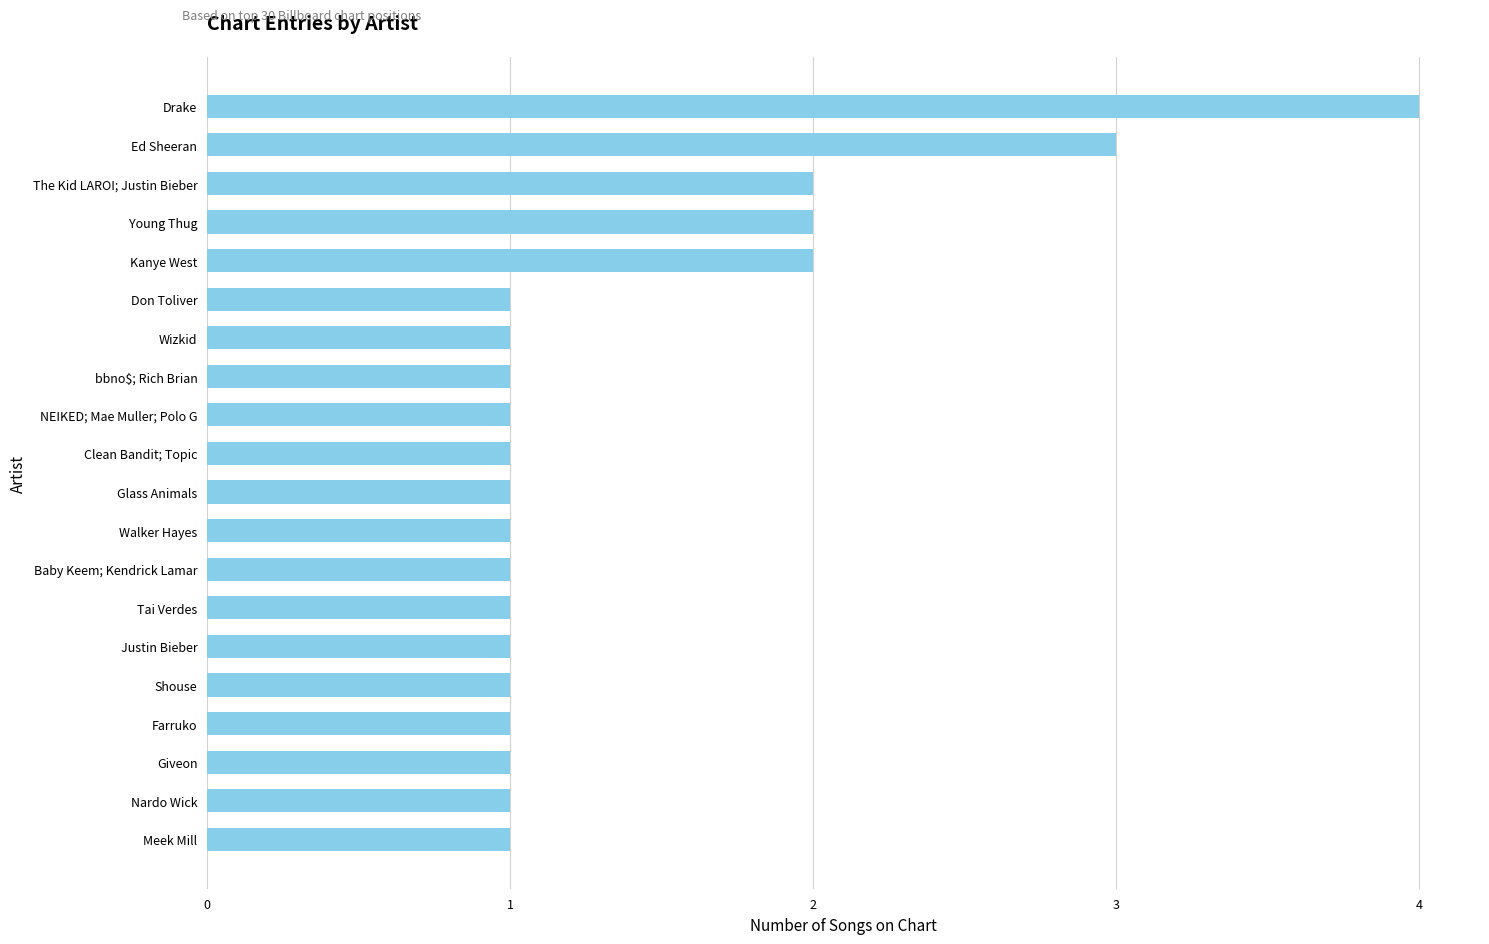

Approximately how many times larger is the value at NEIKED; Mae Muller; Polo G compared to Farruko?

1.0